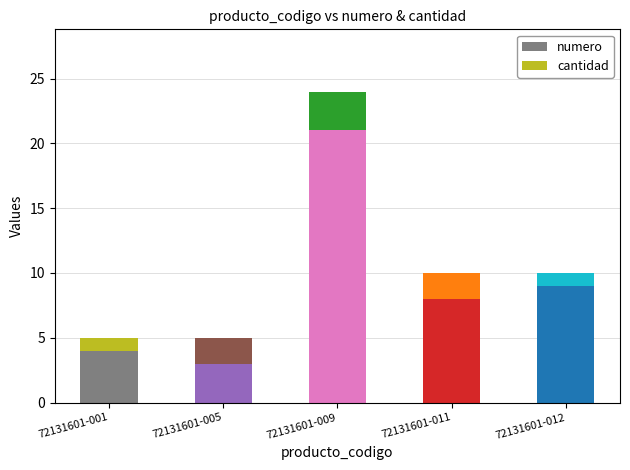

Where is numero nearest to the value 12?

72131601-012